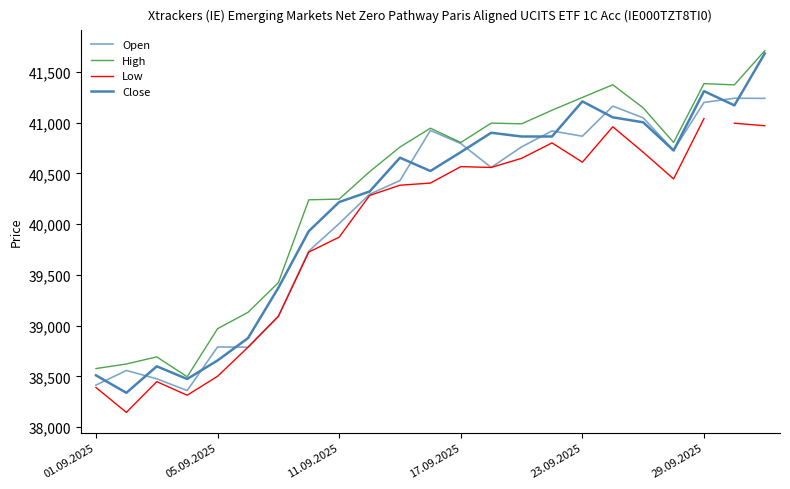

At which category does Low reach its first local peak?

03.09.2025